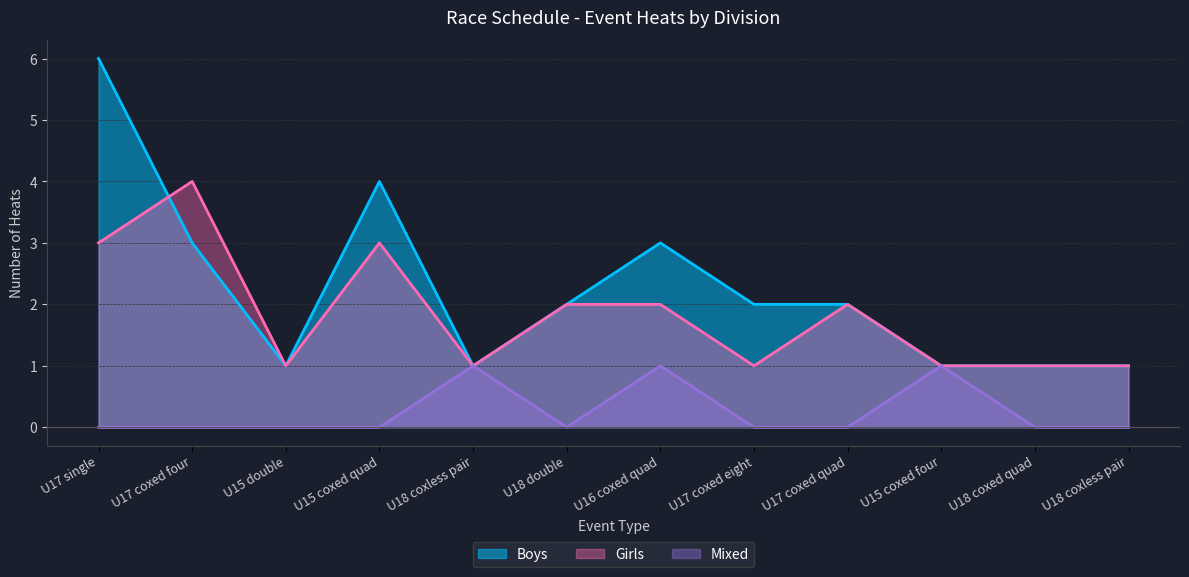

Does the chart have visible grid lines?

Yes